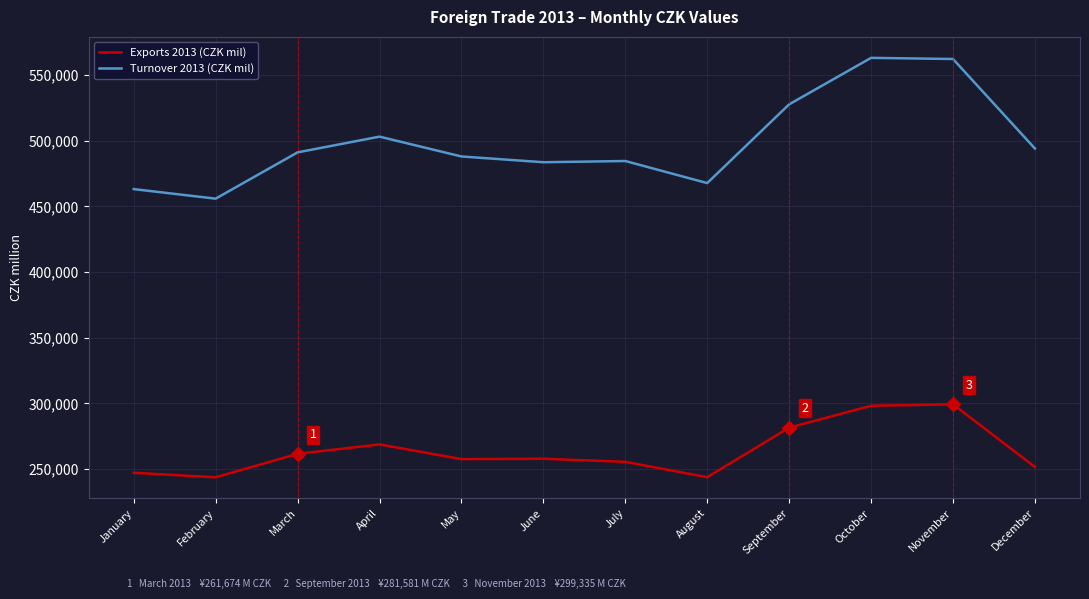

List the series in order of their peak value, lowest first.

Exports 2013 (CZK mil), Turnover 2013 (CZK mil)